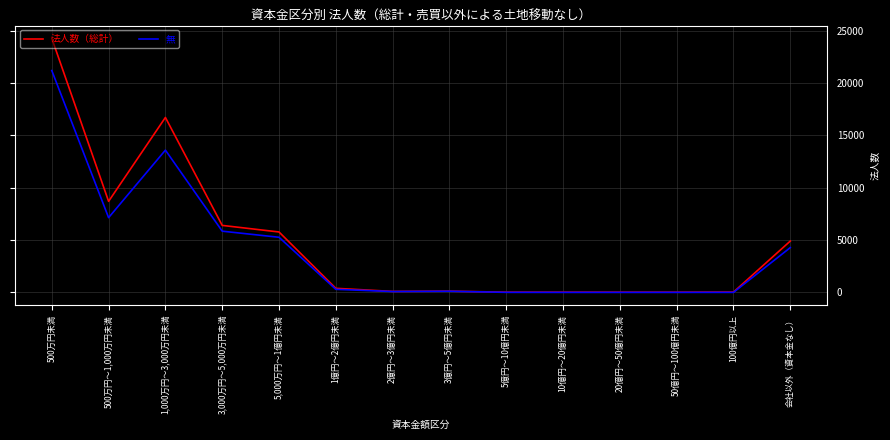

Rank the series by their average value, from lowest to highest.

無, 法人数（総計）